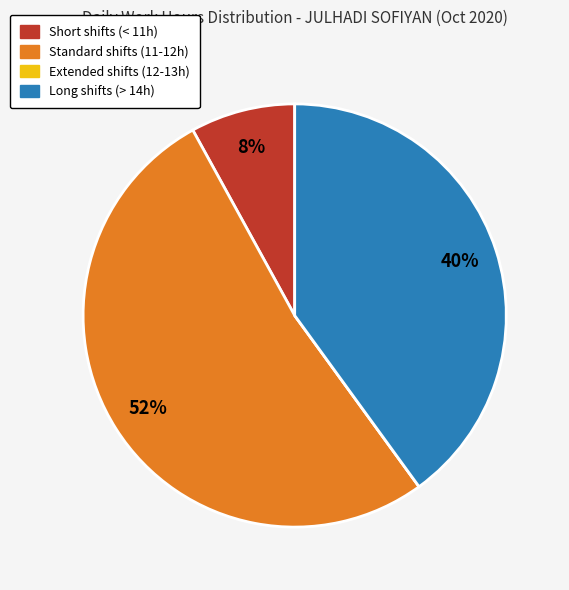

To the nearest percent, what is the average slice percentage?

25%